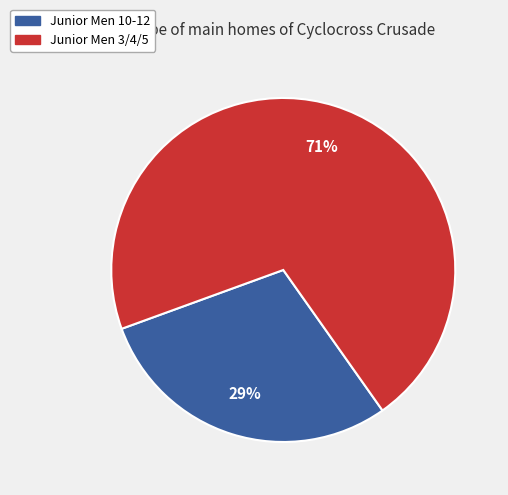

To the nearest percent, what is the combined percentage of Junior Men 3/4/5 and Junior Men 10-12?

100%